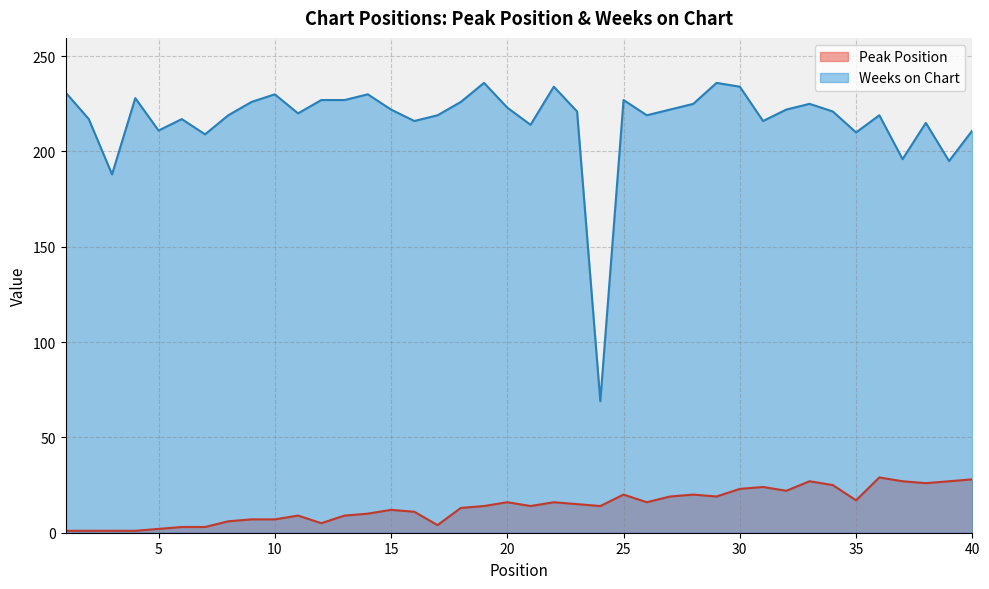

True or false: Weeks on Chart has more than 2 points higher than both neighbors.

True